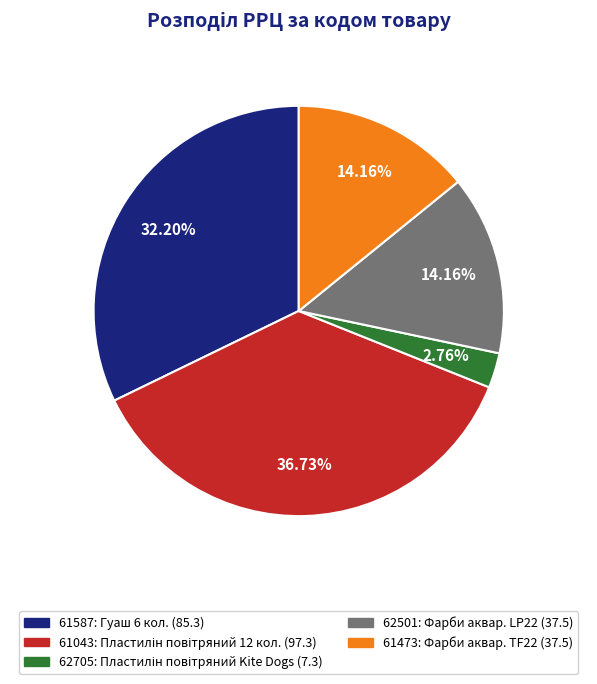

Combined, do 61587 and 61043 account for over 50%?

Yes